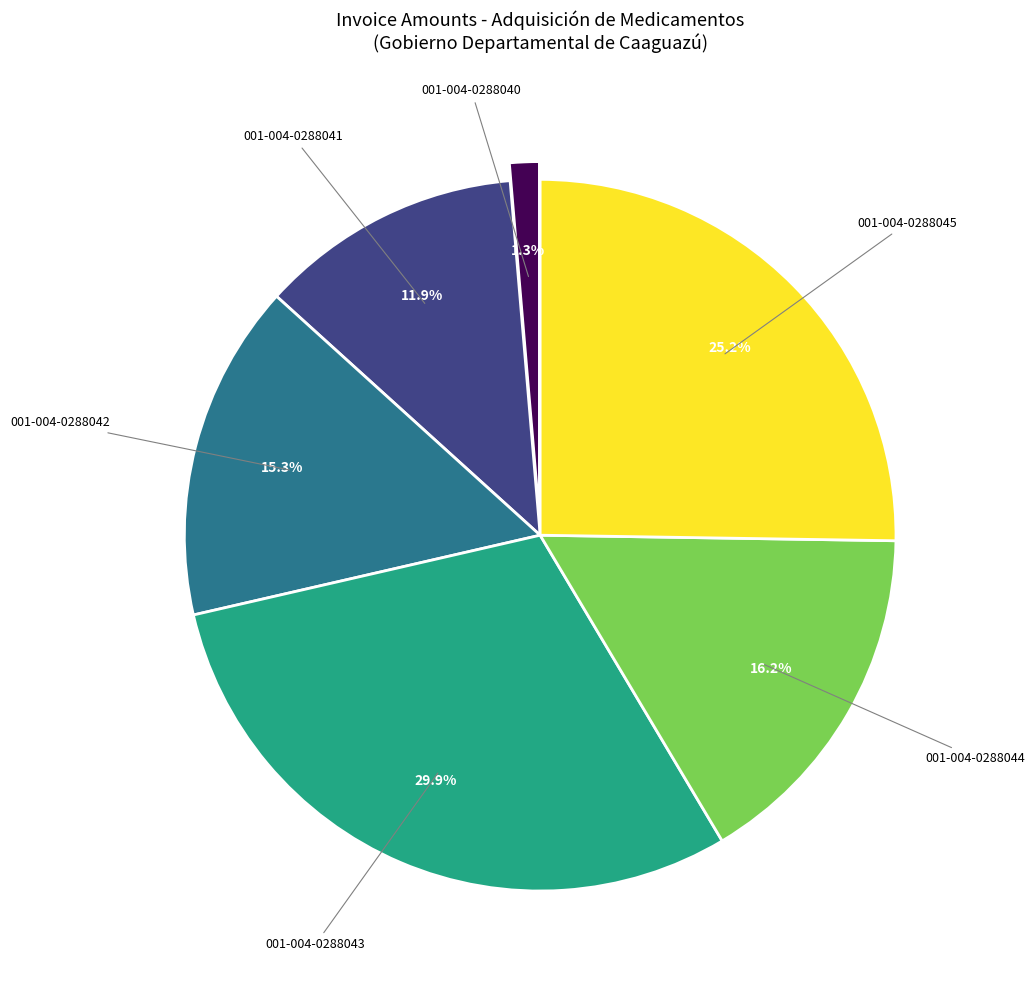

Is there any slice that represents more than half of the pie?

No